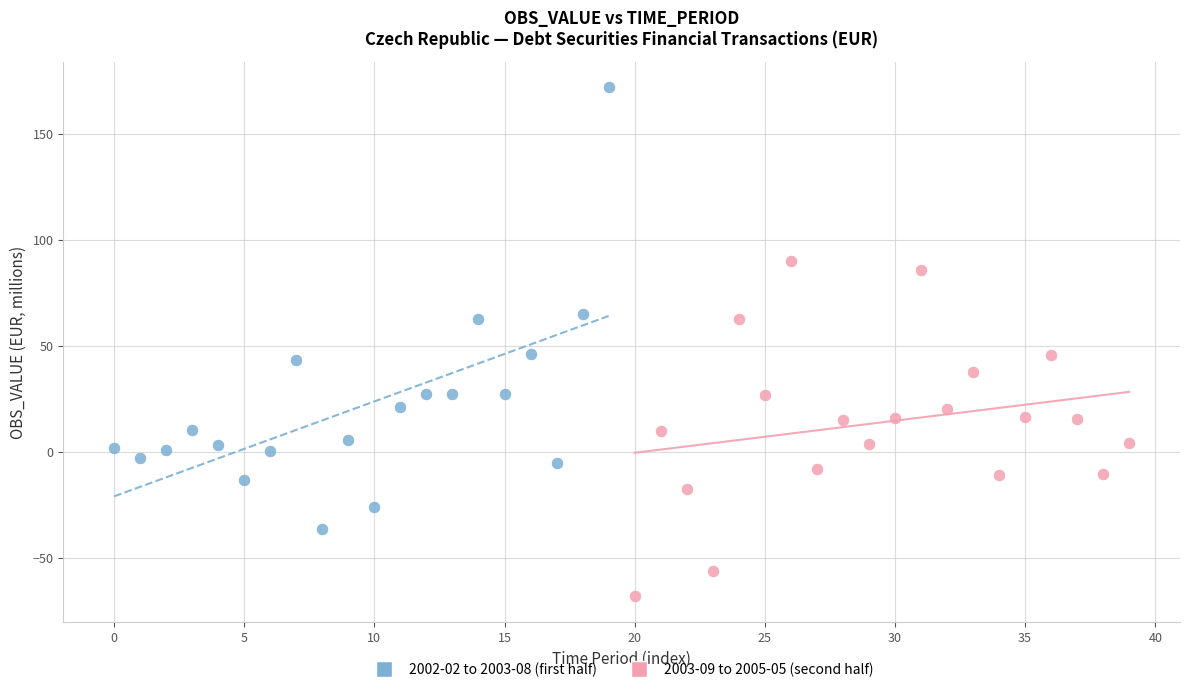

Which series reaches the maximum Y coordinate?

2002-02 to 2003-08 (first half)